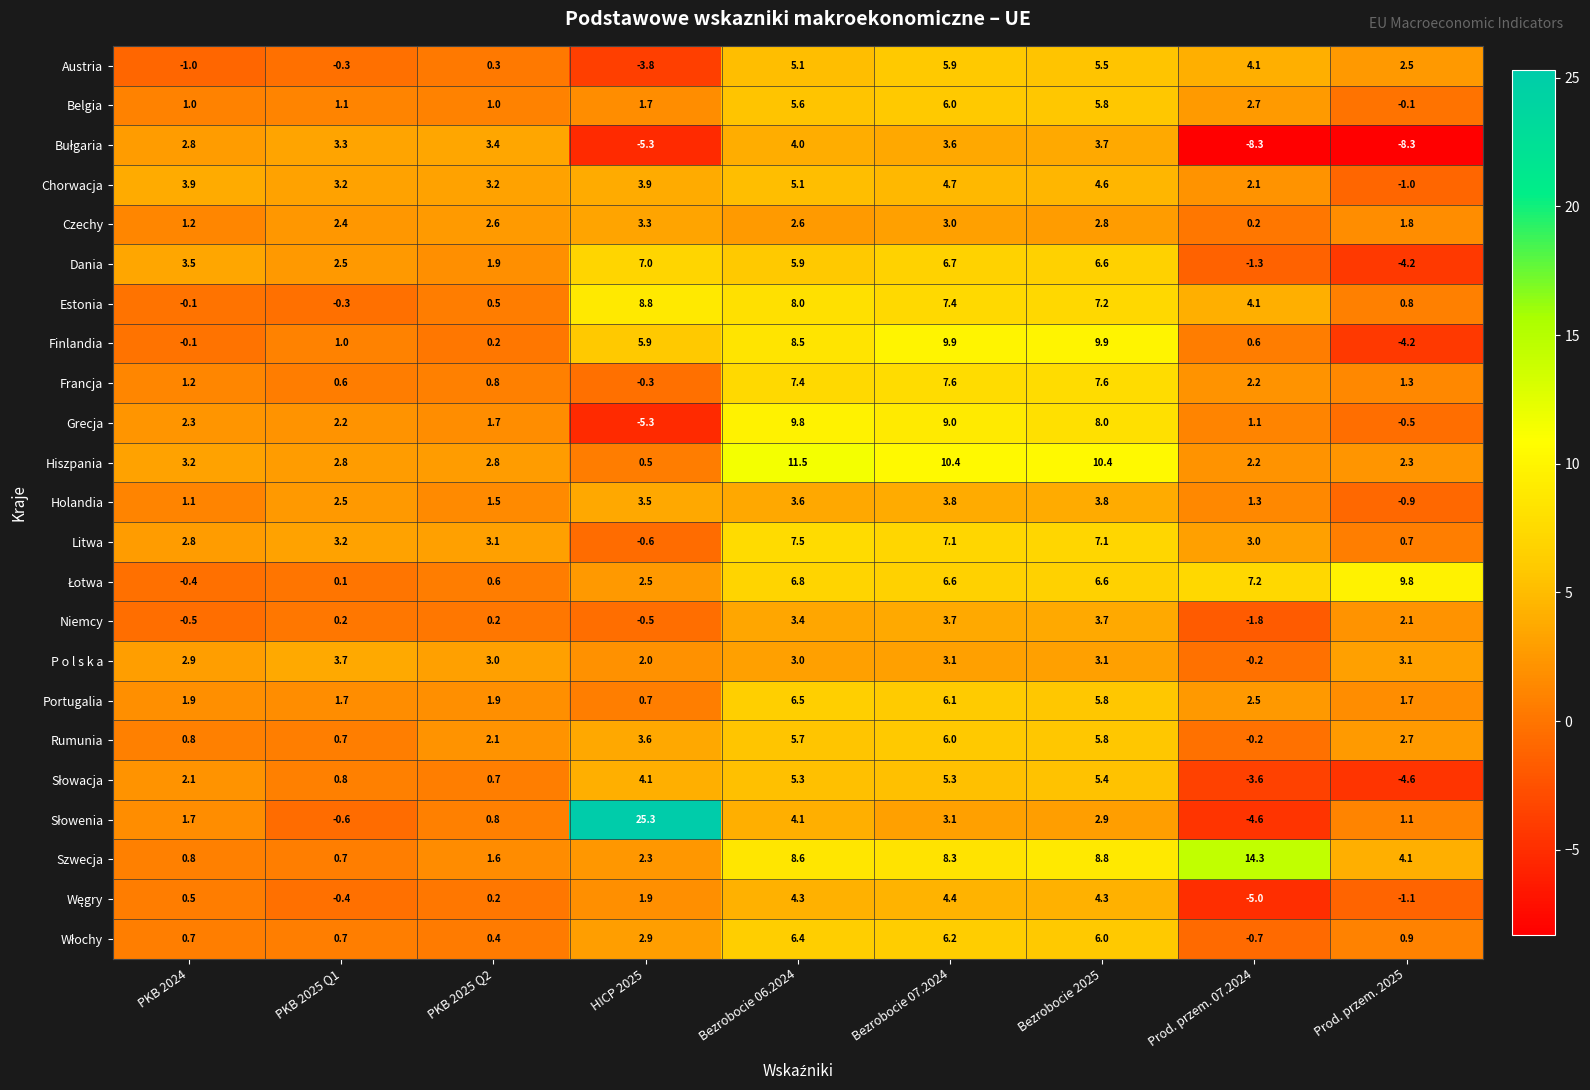

How many categories are shown in the chart?

9